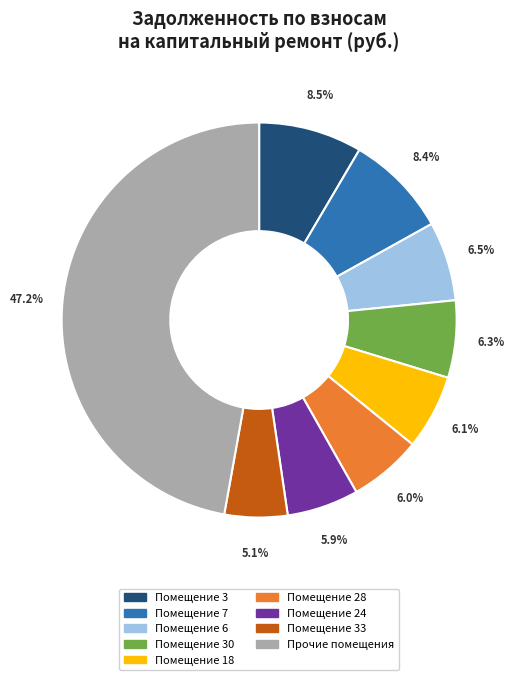

Count the number of slices in the pie.

9